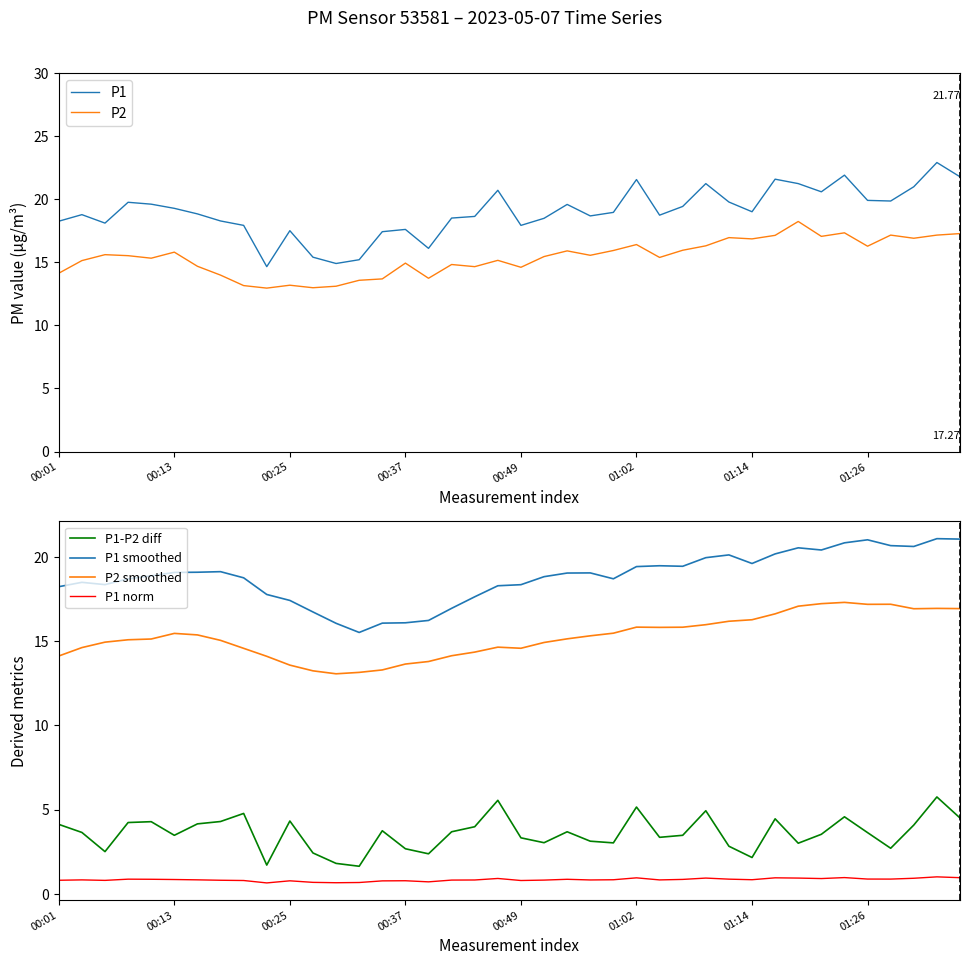

True or false: P1 norm and P1 smoothed cross at least once.

False